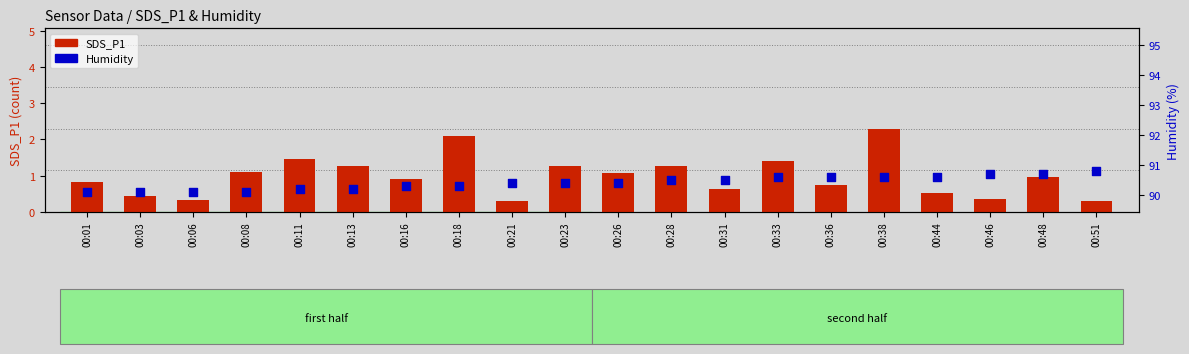

Is the value of Humidity at 00:33 greater than the value of SDS_P1 at 00:28?

Yes